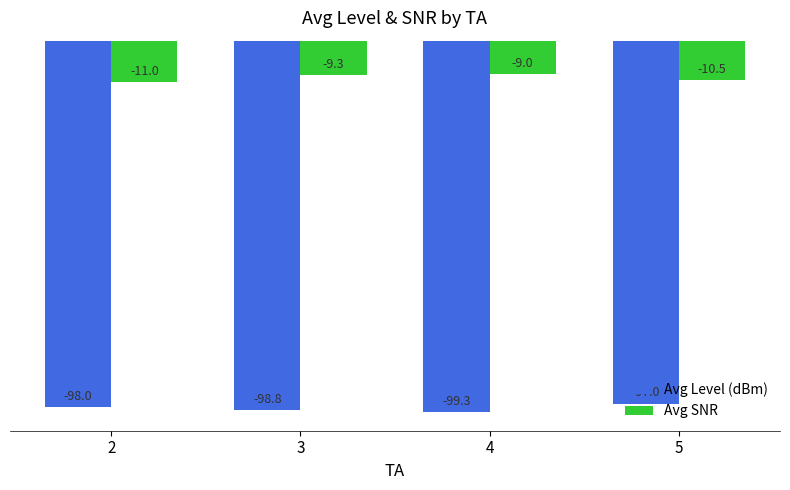

Is the value of Avg SNR at 2 greater than the value of Avg Level (dBm) at 3?

Yes